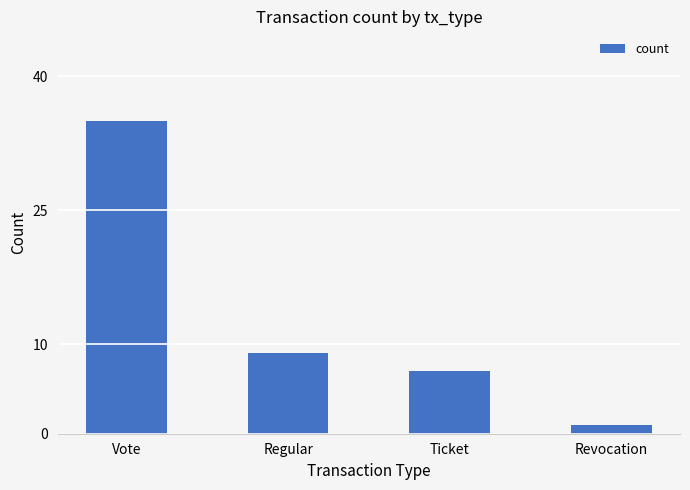

At which label is the value closest to 18?

Regular